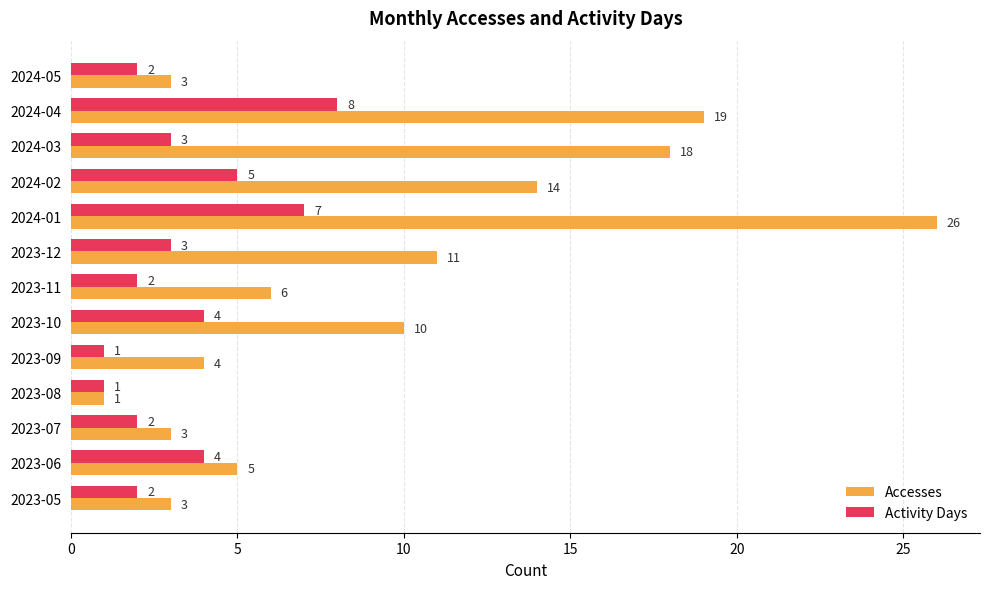

Rank the series by their average value, from lowest to highest.

Activity Days, Accesses